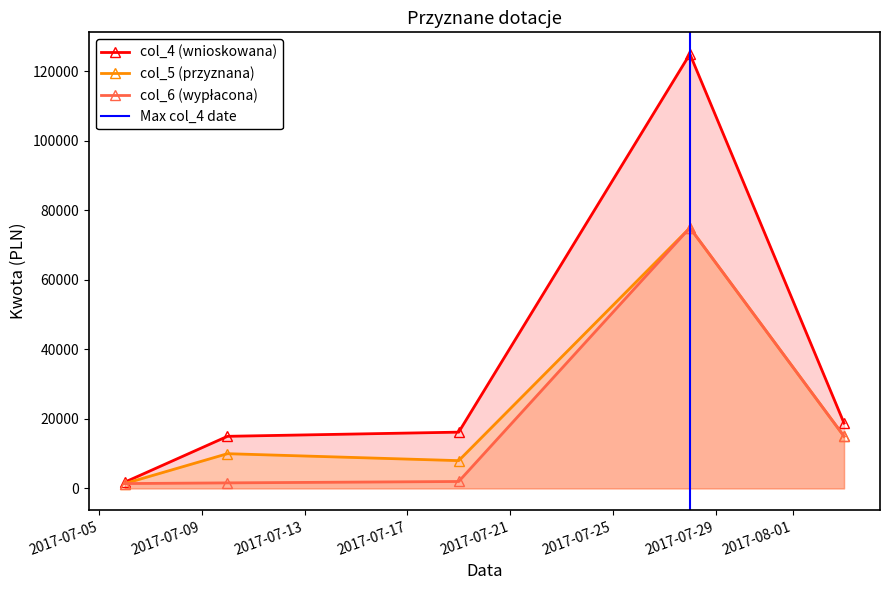

List the series in order of their overall mean, lowest first.

col_6, col_5, col_4